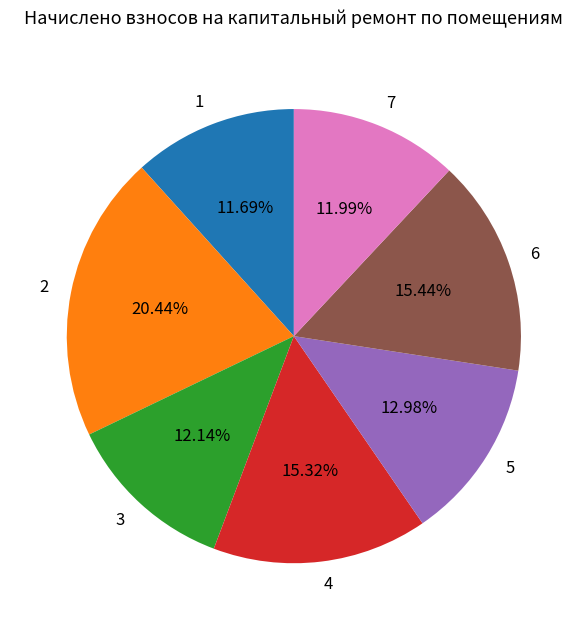

To the nearest percent, what is the average slice percentage?

14%